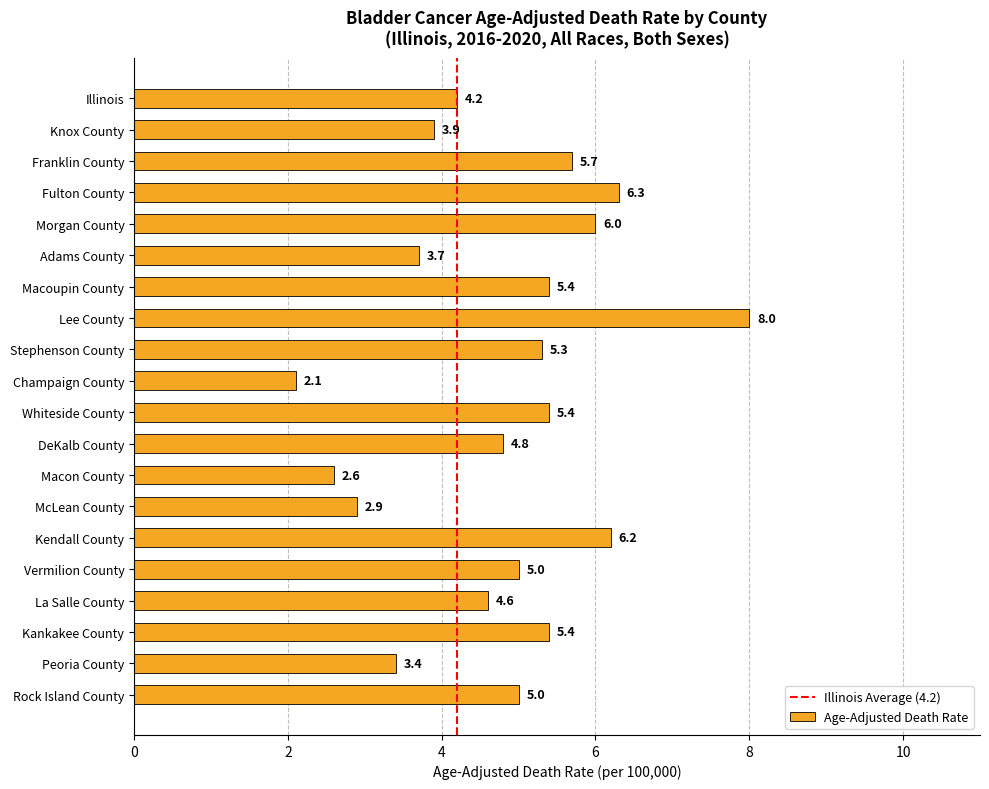

What is the approximate value at McLean County?

2.9